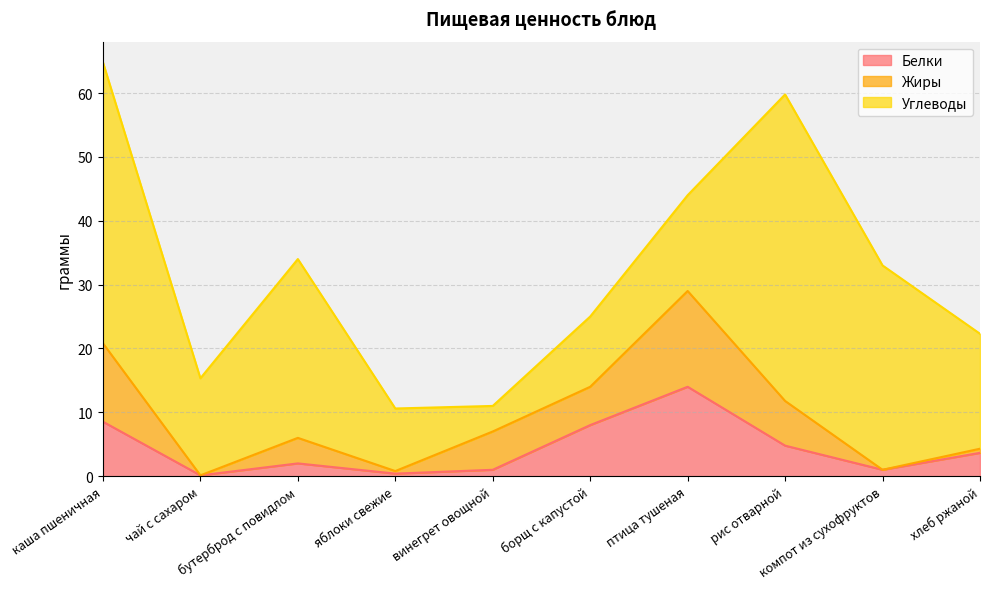

True or false: Углеводы has more than 1 points higher than both neighbors.

True